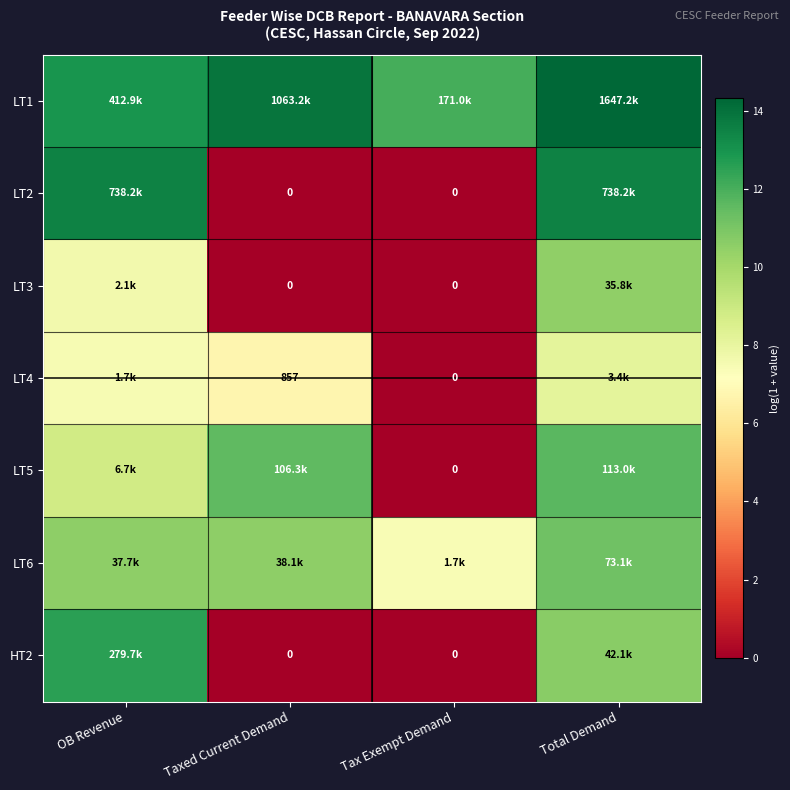

At which category does the chart reach its minimum across all series?

Taxed Current Demand